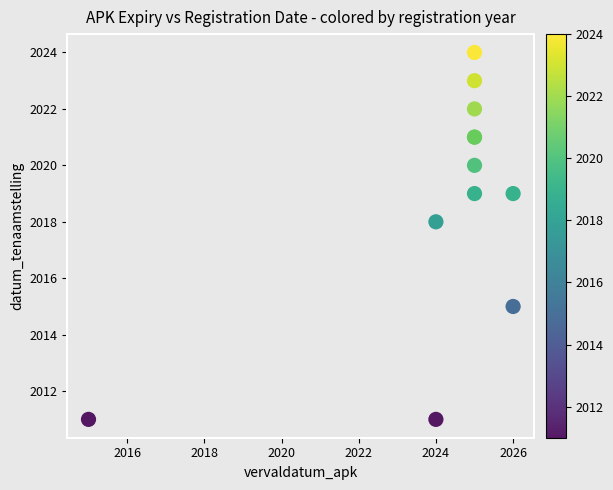

What Y value in the scatter plot is closest to 2017?

2018